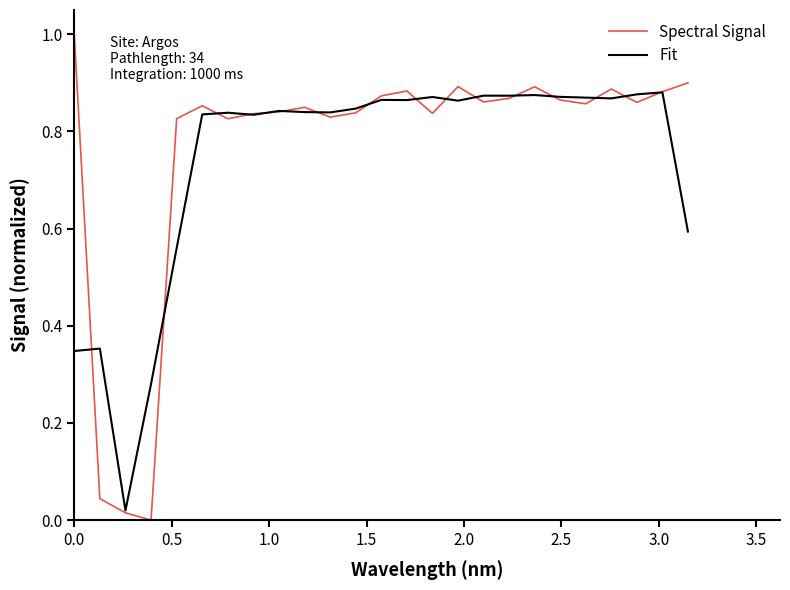

What is the maximum value for Spectral Signal?

1.0